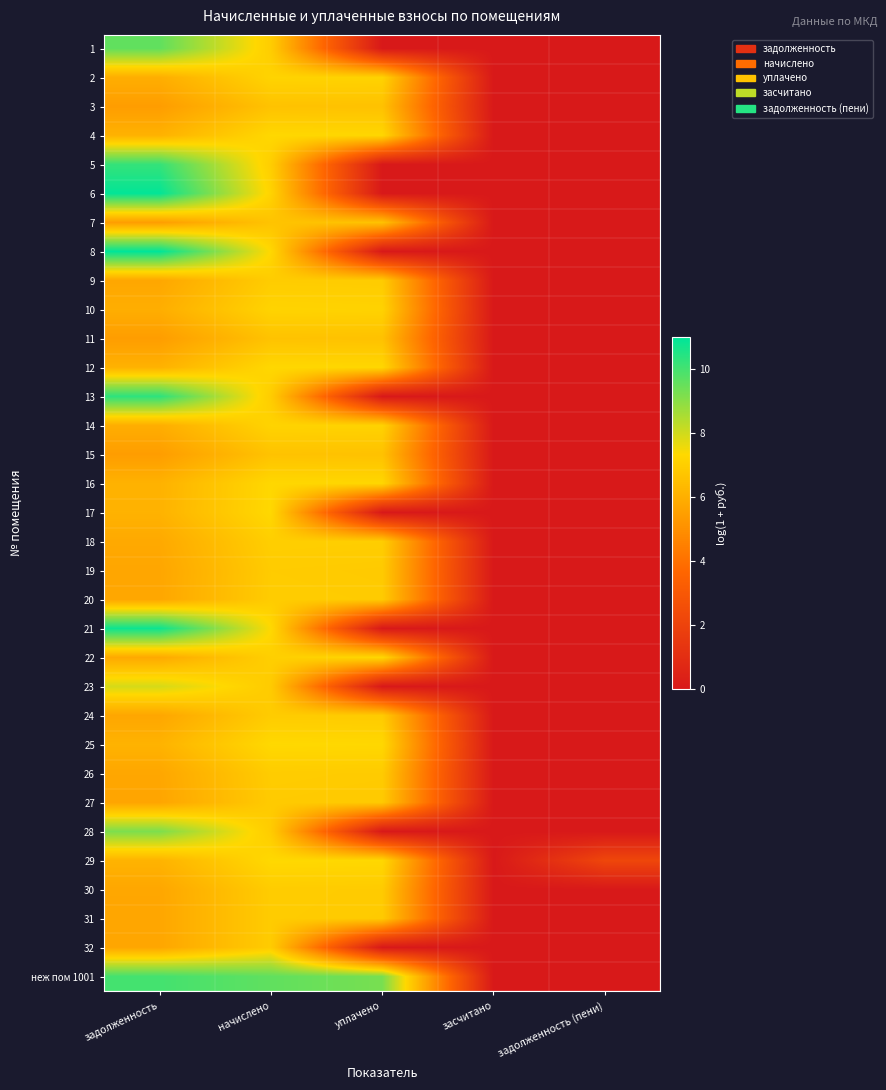

Reading left to right, list all the values displayed in this chart.

1: задолженность=9.6	начислено=7.0	уплачено=0.0	засчитано=0.0	задолженность (пени)=0.0
2: задолженность=6.0	начислено=7.2	уплачено=7.1	засчитано=0.0	задолженность (пени)=0.0
3: задолженность=5.4	начислено=6.6	уплачено=6.6	засчитано=0.0	задолженность (пени)=0.0
4: задолженность=6.1	начислено=7.3	уплачено=7.3	засчитано=0.0	задолженность (пени)=0.0
5: задолженность=10.2	начислено=7.0	уплачено=0.0	засчитано=0.0	задолженность (пени)=0.0
6: задолженность=10.9	начислено=7.2	уплачено=0.0	засчитано=0.0	задолженность (пени)=0.0
7: задолженность=5.4	начислено=6.6	уплачено=6.6	засчитано=0.0	задолженность (пени)=0.0
8: задолженность=11.0	начислено=7.3	уплачено=0.0	засчитано=0.0	задолженность (пени)=0.0
9: задолженность=5.7	начислено=6.9	уплачено=6.9	засчитано=0.0	задолженность (пени)=0.0
10: задолженность=6.0	начислено=7.2	уплачено=7.1	засчитано=0.0	задолженность (пени)=0.0
11: задолженность=5.4	начислено=6.6	уплачено=6.6	засчитано=0.0	задолженность (пени)=0.0
12: задолженность=6.1	начислено=7.3	уплачено=7.3	засчитано=0.0	задолженность (пени)=0.0
13: задолженность=10.3	начислено=6.9	уплачено=0.0	засчитано=0.0	задолженность (пени)=0.0
14: задолженность=6.0	начислено=7.2	уплачено=7.1	засчитано=0.0	задолженность (пени)=0.0
15: задолженность=5.4	начислено=6.6	уплачено=6.6	засчитано=0.0	задолженность (пени)=0.0
16: задолженность=6.1	начислено=7.3	уплачено=7.3	засчитано=0.0	задолженность (пени)=0.0
17: задолженность=6.1	начислено=7.3	уплачено=0.0	засчитано=0.0	задолженность (пени)=0.0
18: задолженность=5.8	начислено=7.0	уплачено=7.0	засчитано=0.0	задолженность (пени)=0.0
19: задолженность=5.7	начислено=6.9	уплачено=6.9	засчитано=0.0	задолженность (пени)=0.0
20: задолженность=5.7	начислено=6.9	уплачено=6.9	засчитано=0.0	задолженность (пени)=0.0
21: задолженность=10.8	начислено=7.3	уплачено=0.0	засчитано=0.0	задолженность (пени)=0.0
22: задолженность=5.8	начислено=7.0	уплачено=7.3	засчитано=0.0	задолженность (пени)=0.0
23: задолженность=7.9	начислено=6.9	уплачено=0.0	засчитано=0.0	задолженность (пени)=0.0
24: задолженность=5.7	начислено=6.9	уплачено=6.9	засчитано=0.0	задолженность (пени)=0.0
25: задолженность=6.1	начислено=7.3	уплачено=7.3	засчитано=0.0	задолженность (пени)=0.0
26: задолженность=5.7	начислено=6.9	уплачено=6.9	засчитано=0.0	задолженность (пени)=0.0
27: задолженность=5.7	начислено=6.9	уплачено=6.9	засчитано=0.0	задолженность (пени)=0.0
28: задолженность=9.2	начислено=6.9	уплачено=0.0	засчитано=0.0	задолженность (пени)=0.0
29: задолженность=6.1	начислено=7.3	уплачено=7.3	засчитано=0.0	задолженность (пени)=2.2
30: задолженность=5.7	начислено=6.9	уплачено=6.9	засчитано=0.0	задолженность (пени)=0.0
31: задолженность=5.7	начислено=6.9	уплачено=6.9	засчитано=0.0	задолженность (пени)=0.0
32: задолженность=5.7	начислено=6.9	уплачено=0.0	засчитано=0.0	задолженность (пени)=0.0
неж пом 1001: задолженность=10.0	начислено=9.6	уплачено=9.3	засчитано=0.0	задолженность (пени)=0.0